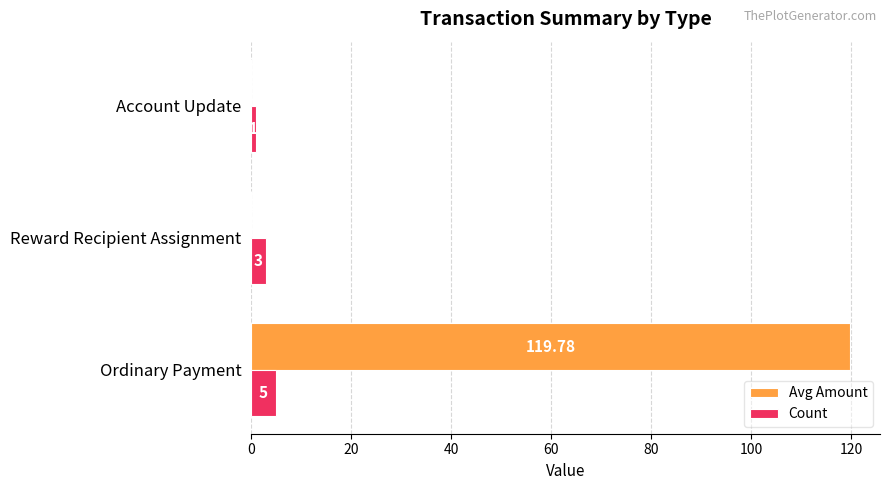

Which series has the largest total across all categories?

Avg Amount